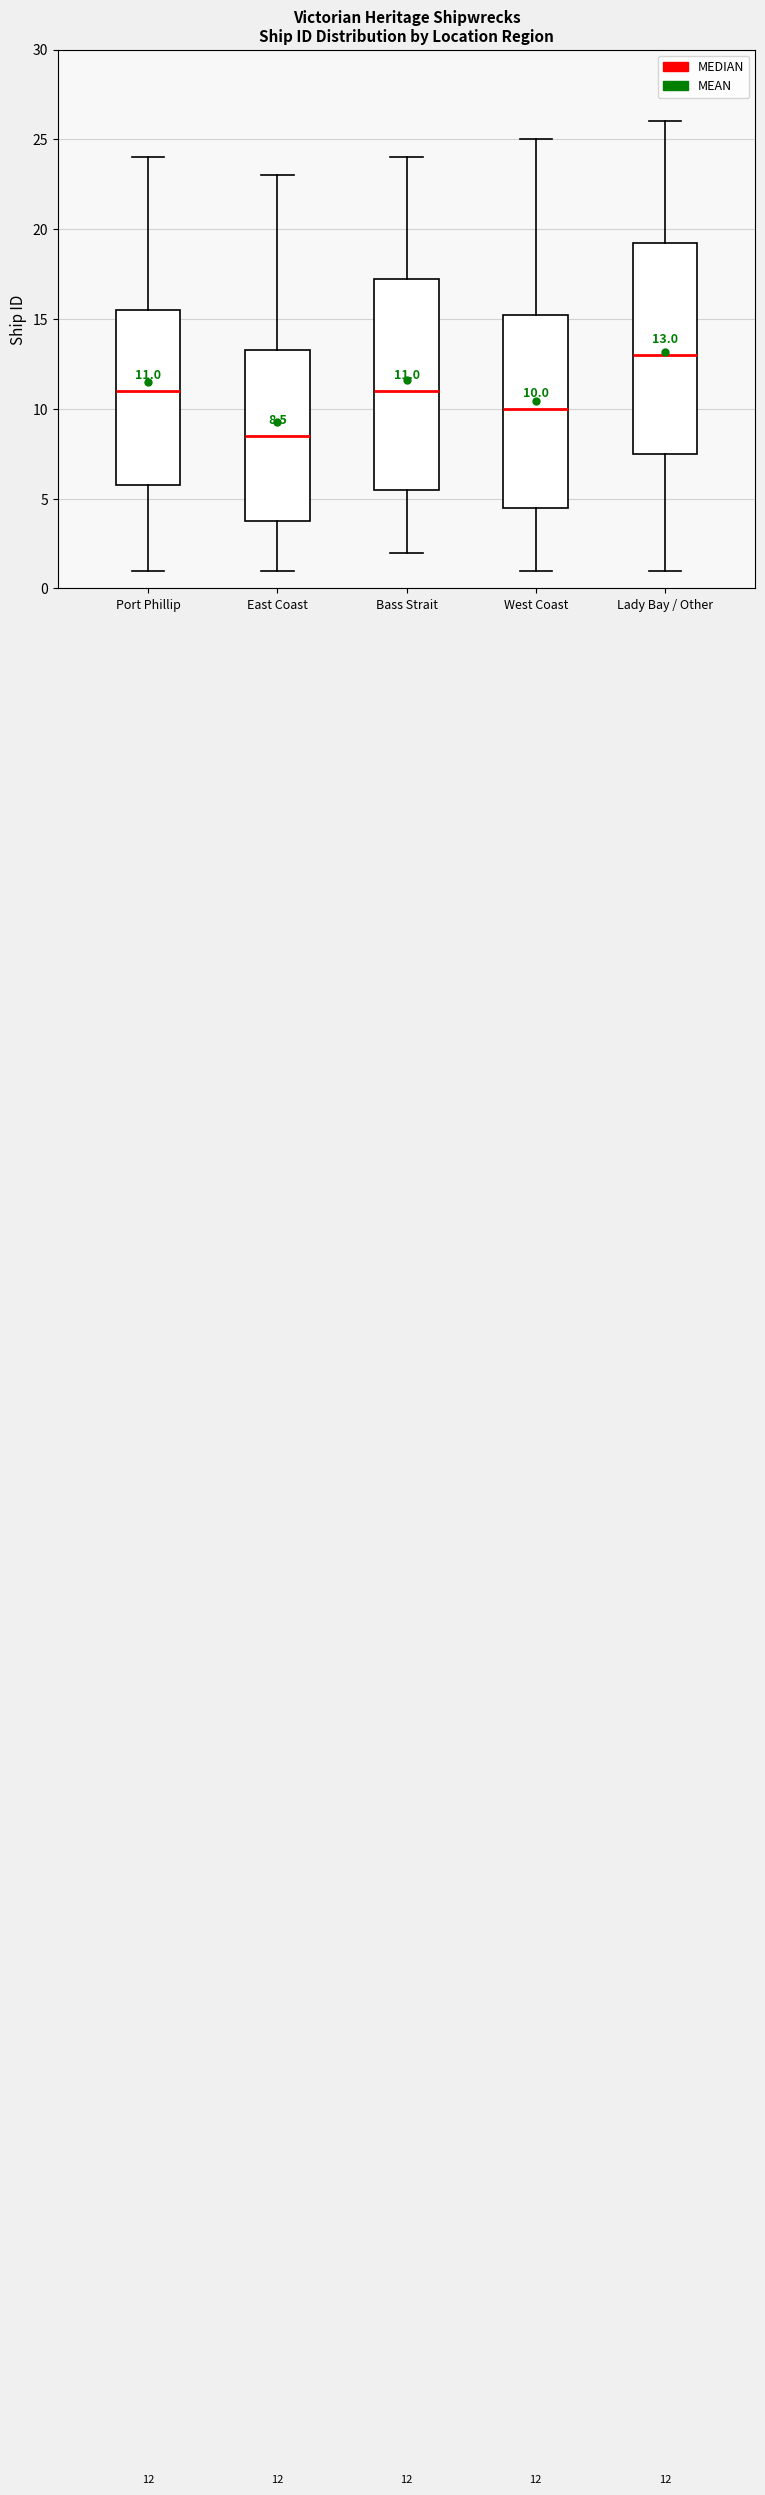

Which box's median line is the highest?

Lady Bay / Other